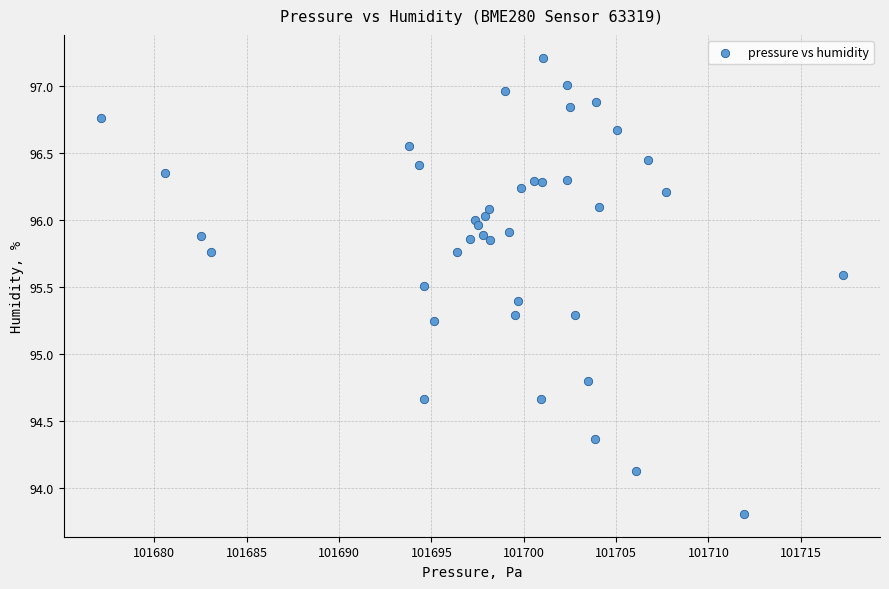

What Y value in the scatter plot is closest to 95?

94.8